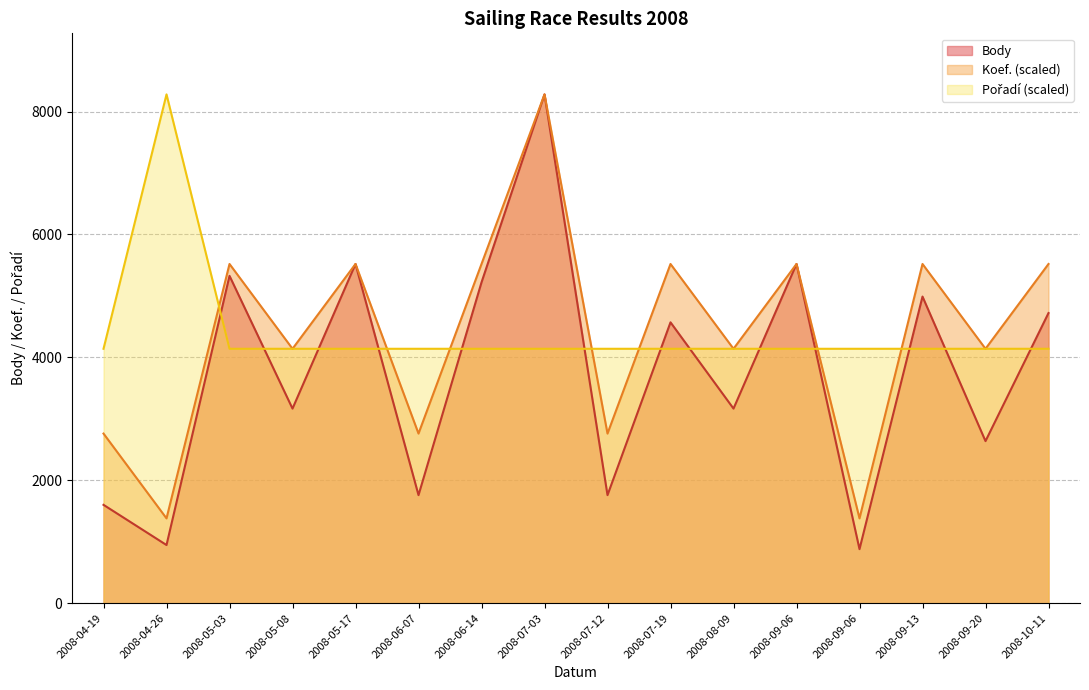

Count the number of categories in the chart.

16